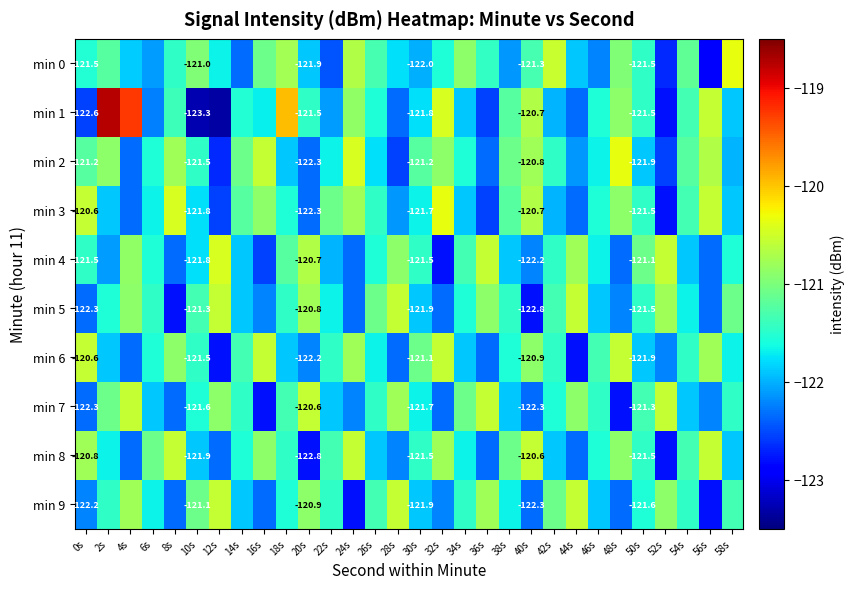

Rank the series at 2s from lowest to highest value.

min 4, min 3, min 6, min 8, min 5, min 9, min 0, min 7, min 2, min 1